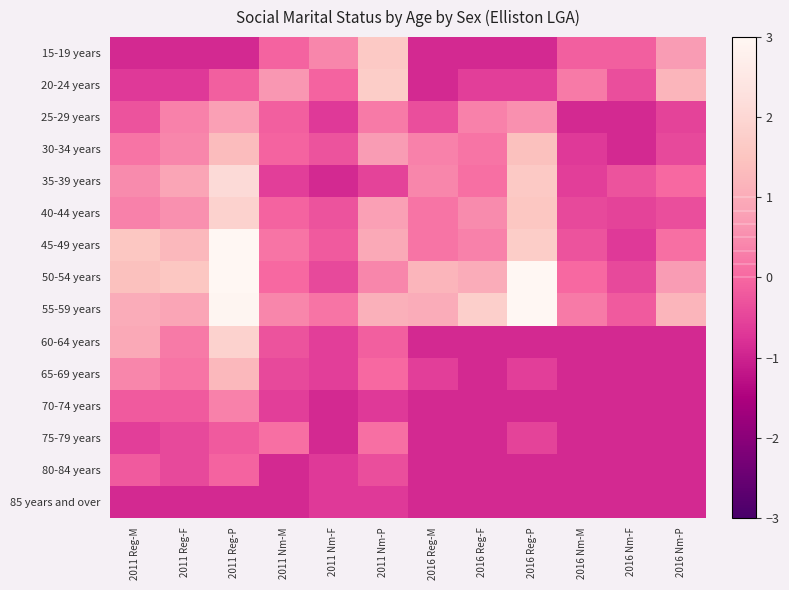

Between 2011 Reg-F and 2016 Reg-F, which is larger?

2011 Reg-F